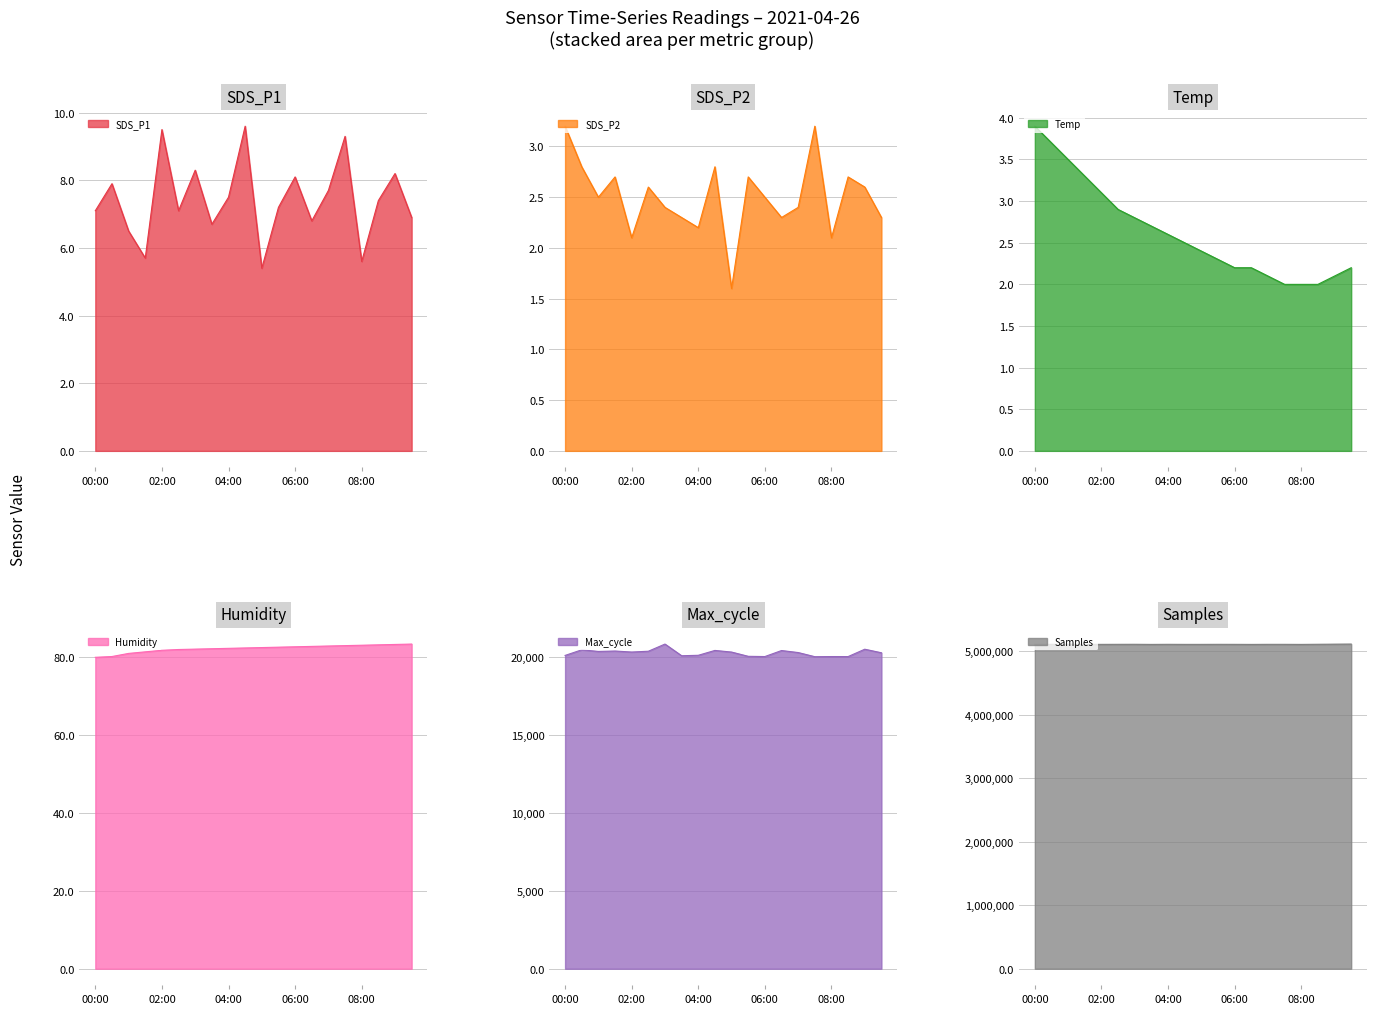

At which label does Max_cycle reach its minimum?

07:30